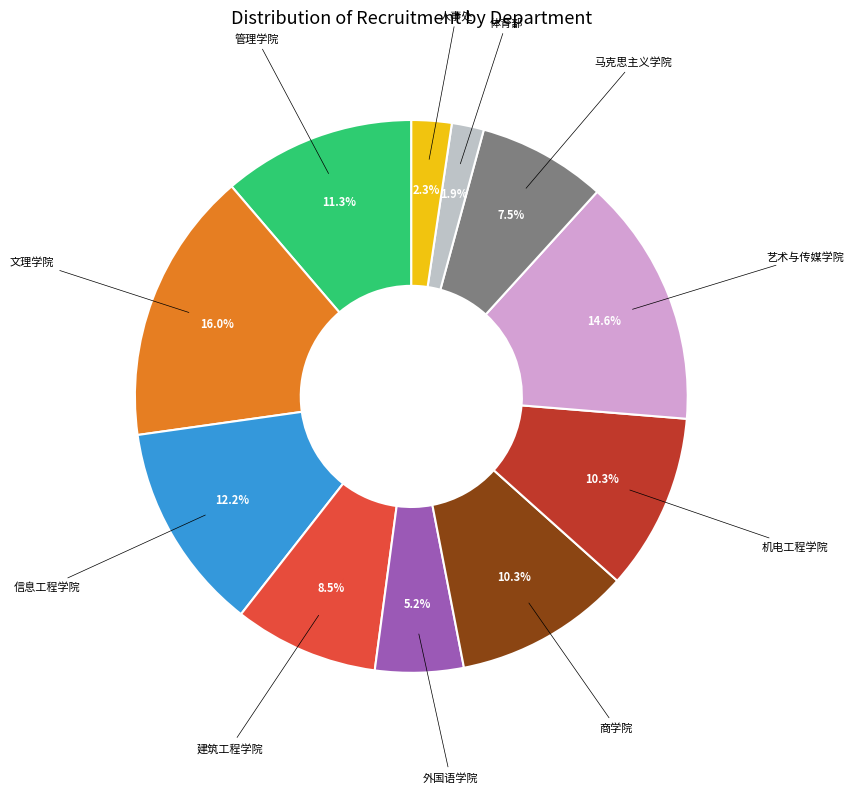

Does any single category account for the majority?

No